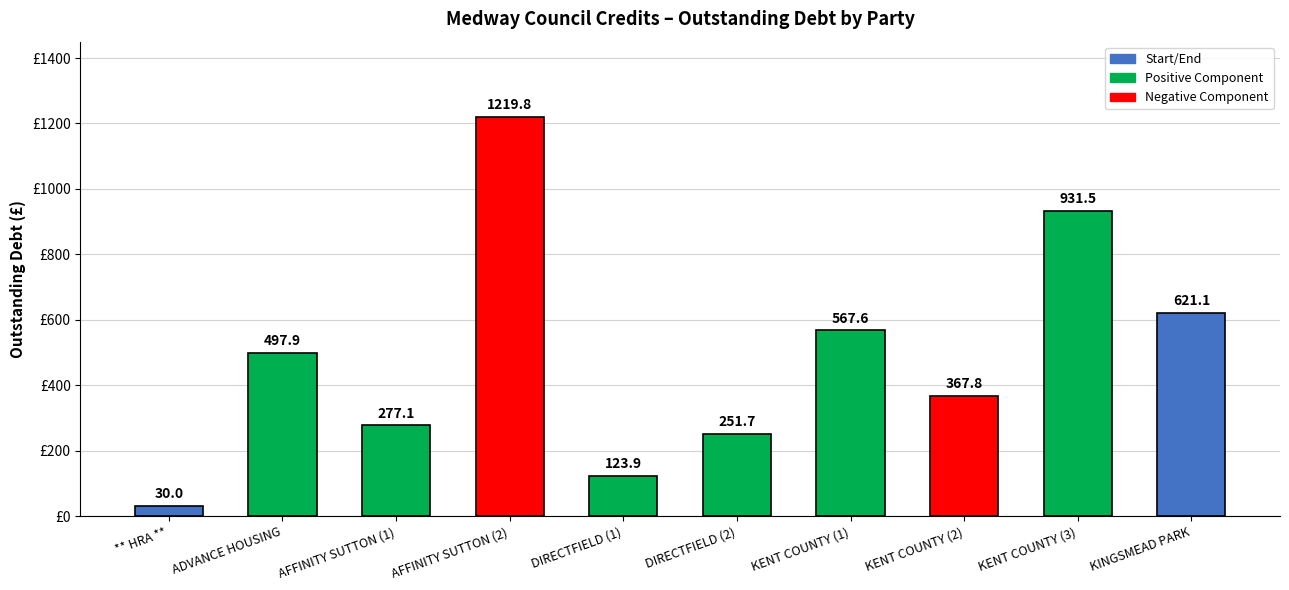

What is the change in value from ADVANCE HOUSING to DIRECTFIELD (2)?

-246.2